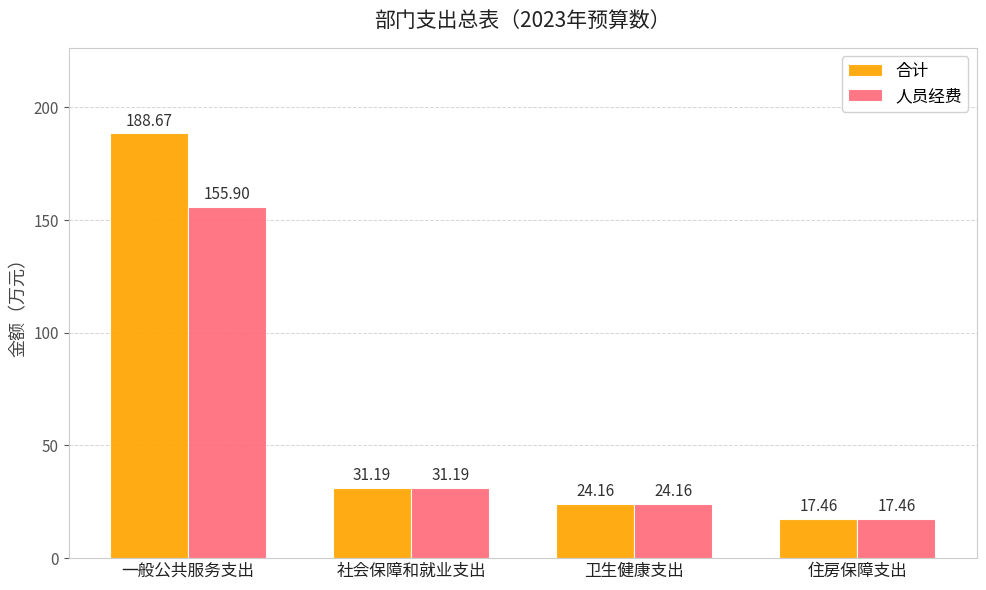

What is the lowest value of the 合计 series?

17.5